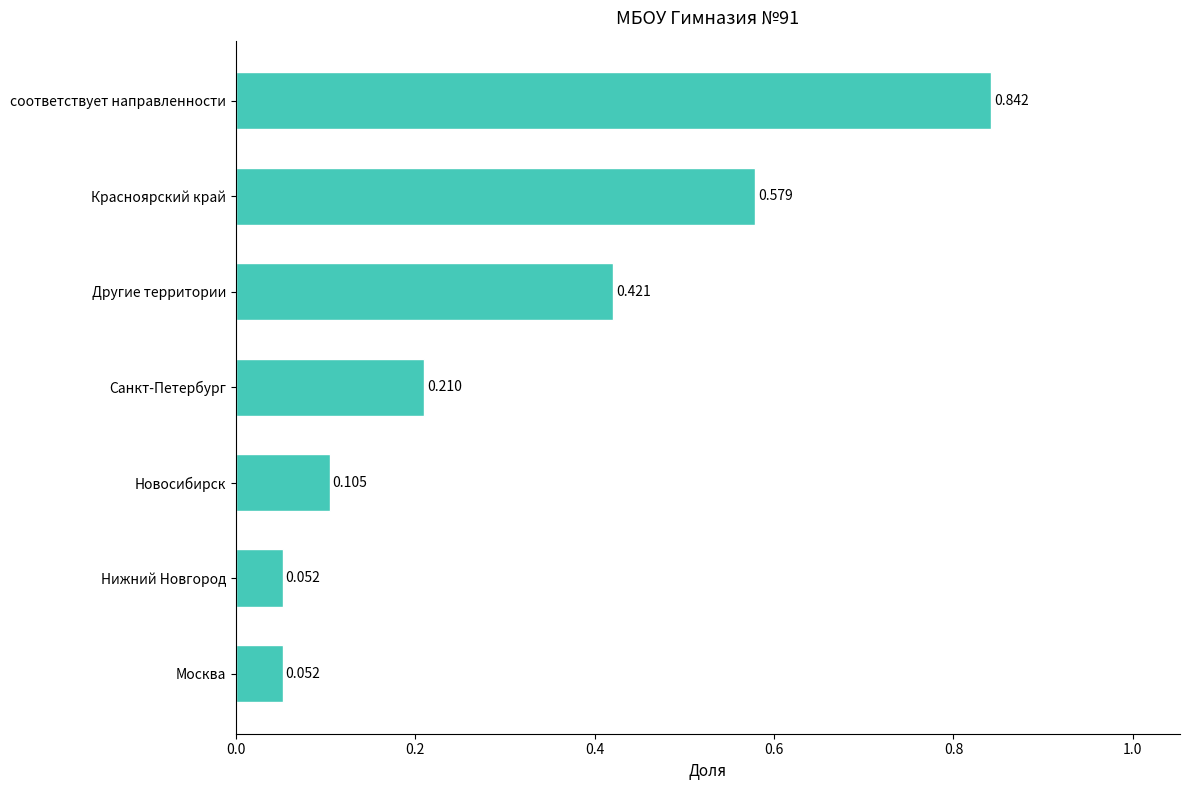

Which label corresponds to the largest value in the chart?

соответствует направленности